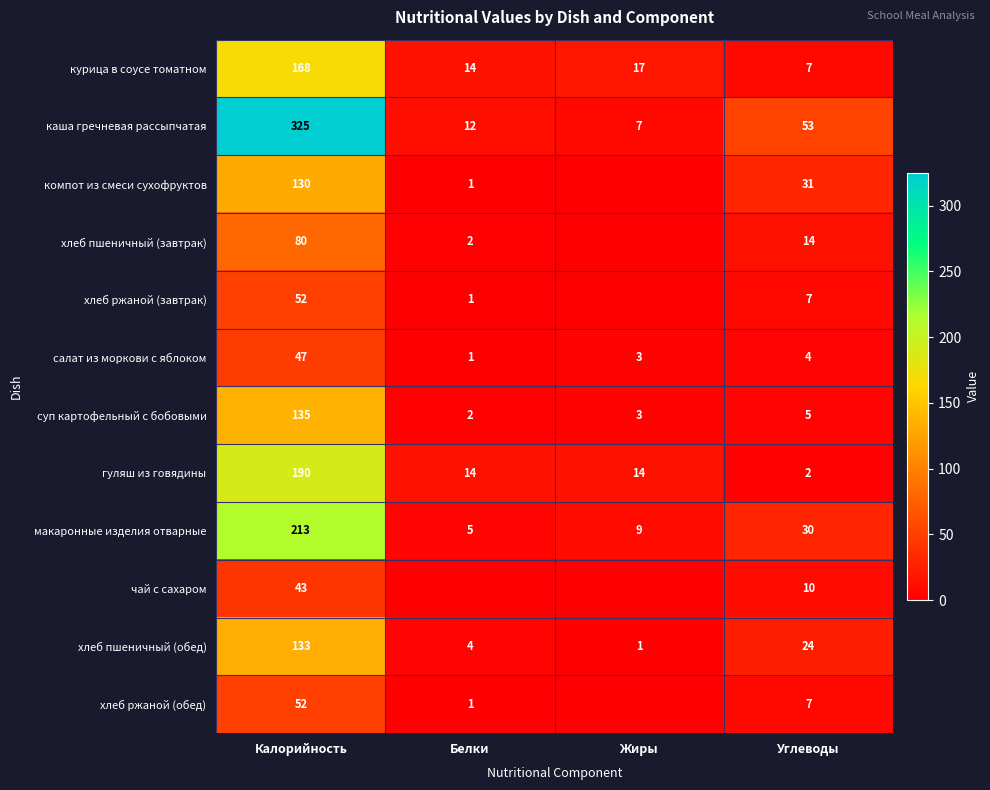

True or false: гуляш из говядины has a value of 4 at Углеводы.

False